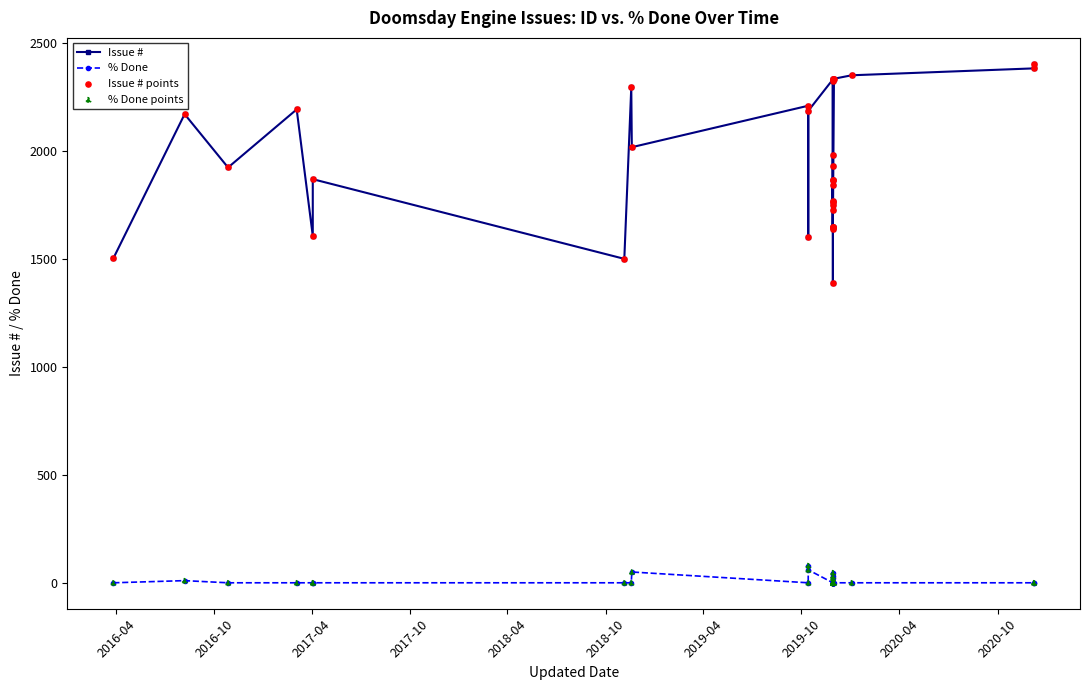

What are all the series names shown in the legend?

Issue #, % Done, Issue # points, % Done points